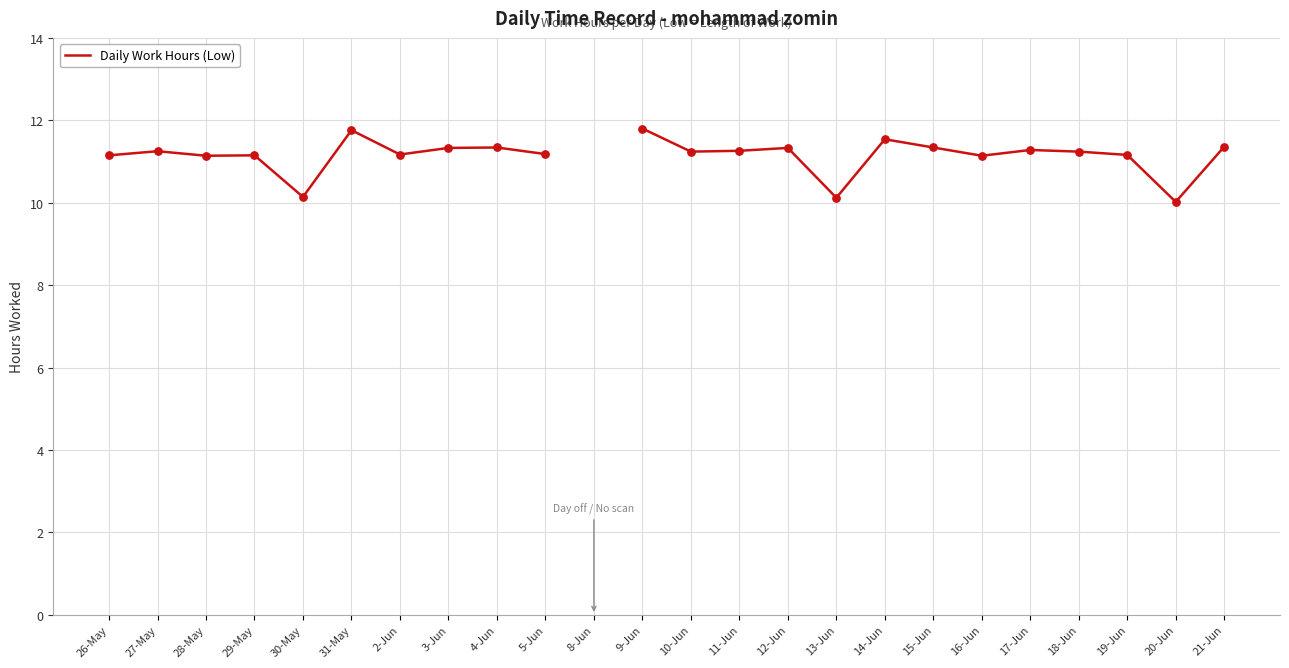

What is the ratio of the value at 2-Jun to the value at 11-Jun?

1.0